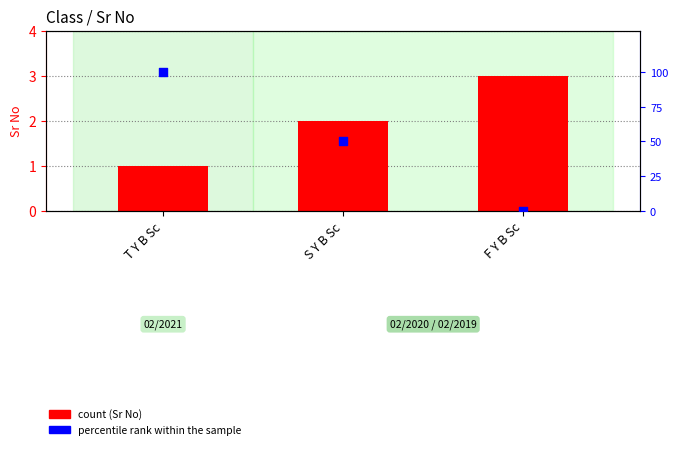

Which series has the largest total across all categories?

percentile rank within the sample